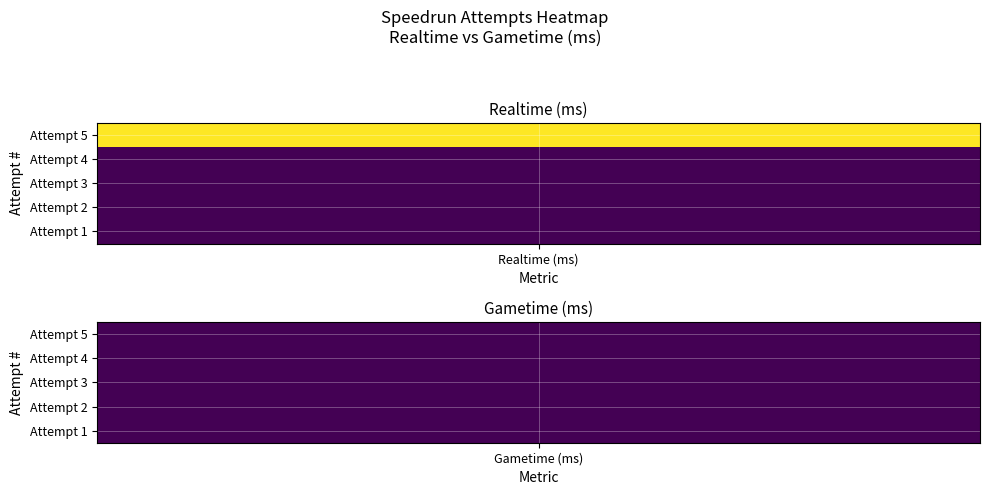

Is the value of Attempt 5 at 4 greater than the value of Attempt 2 at 0?

No